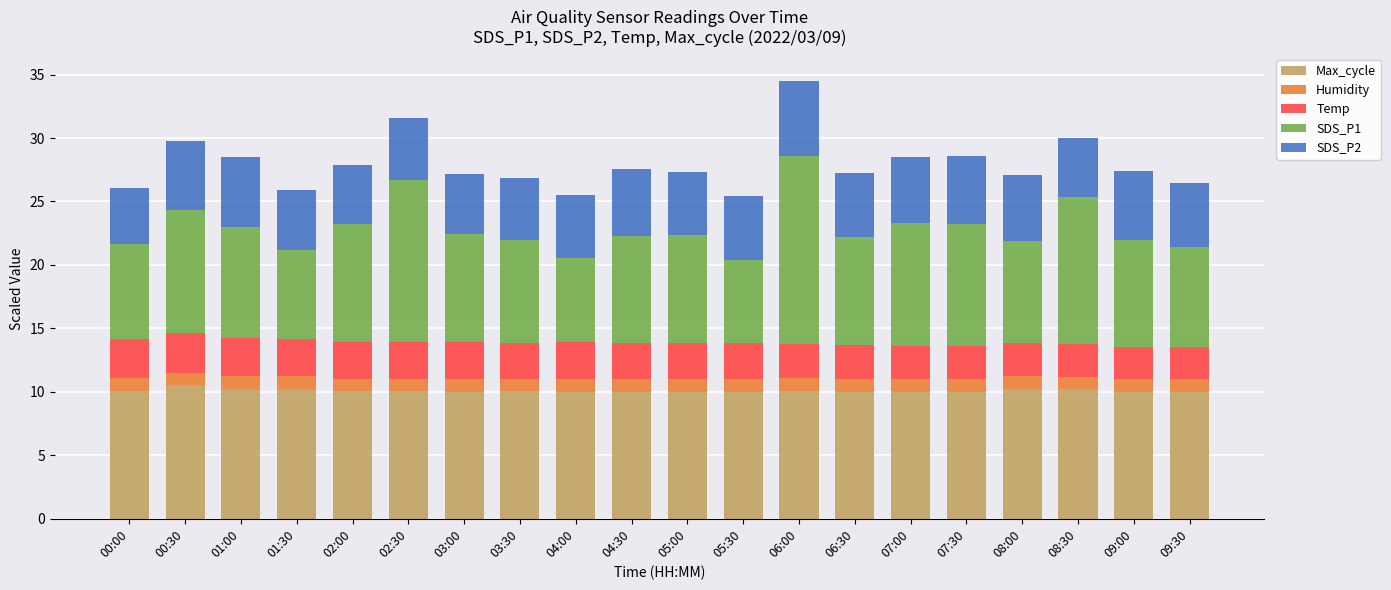

The Max_cycle series shows 15.8 at 07:30. True or false?

False